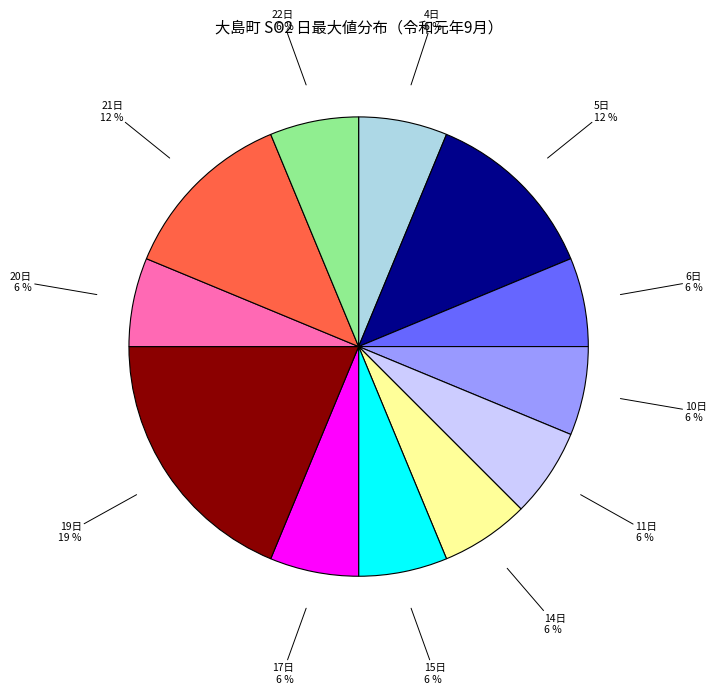

Count the number of slices in the pie.

12